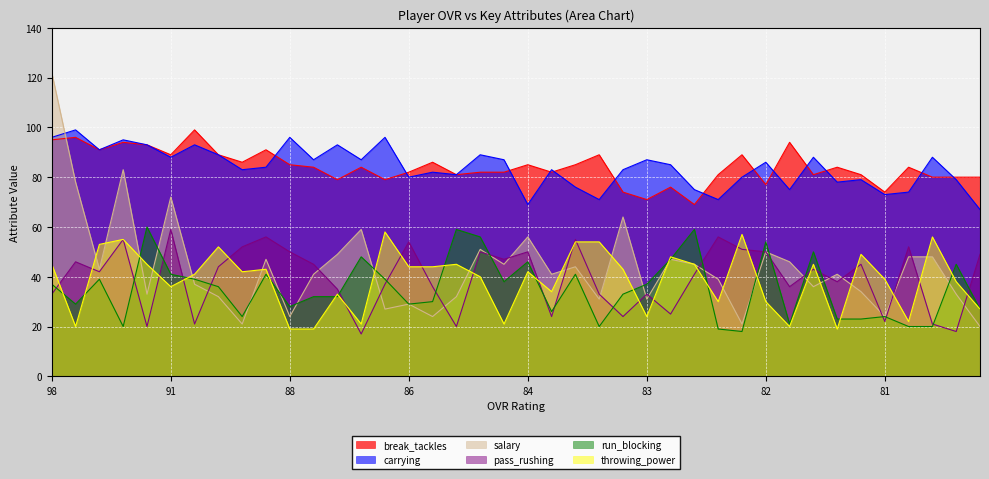

What is the average value of the carrying series?

84